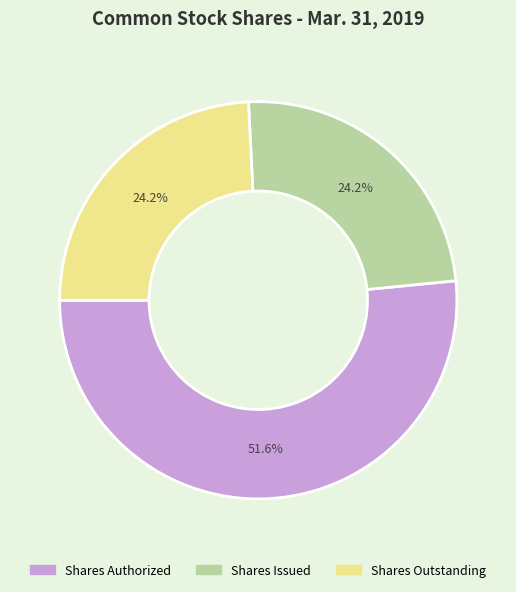

Does any single category account for the majority?

Yes